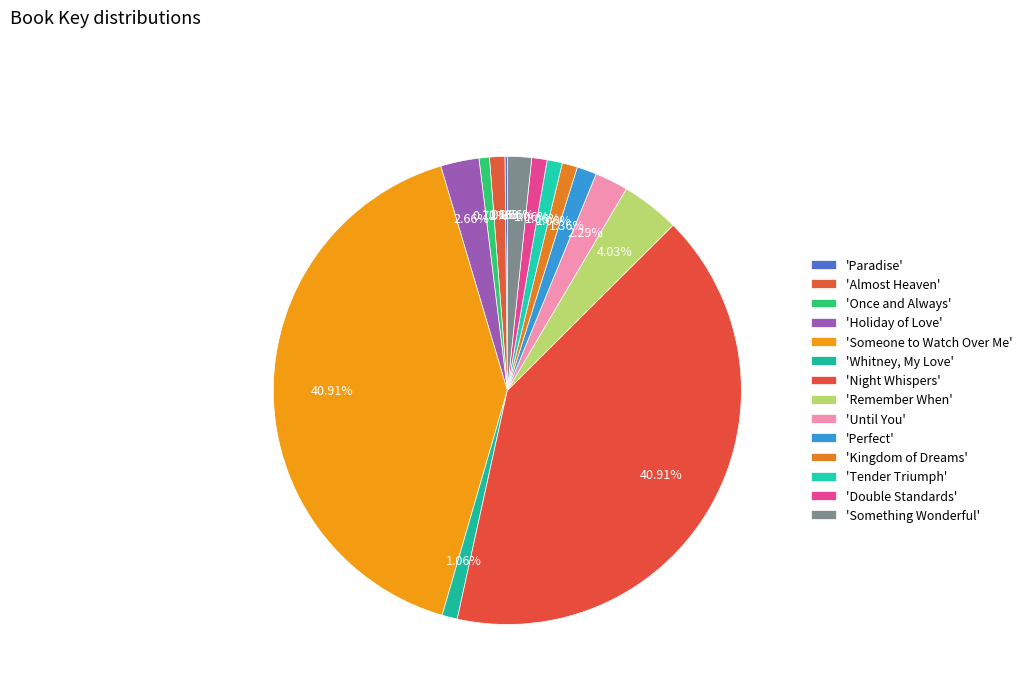

What is the smallest slice in the pie chart?

Paradise